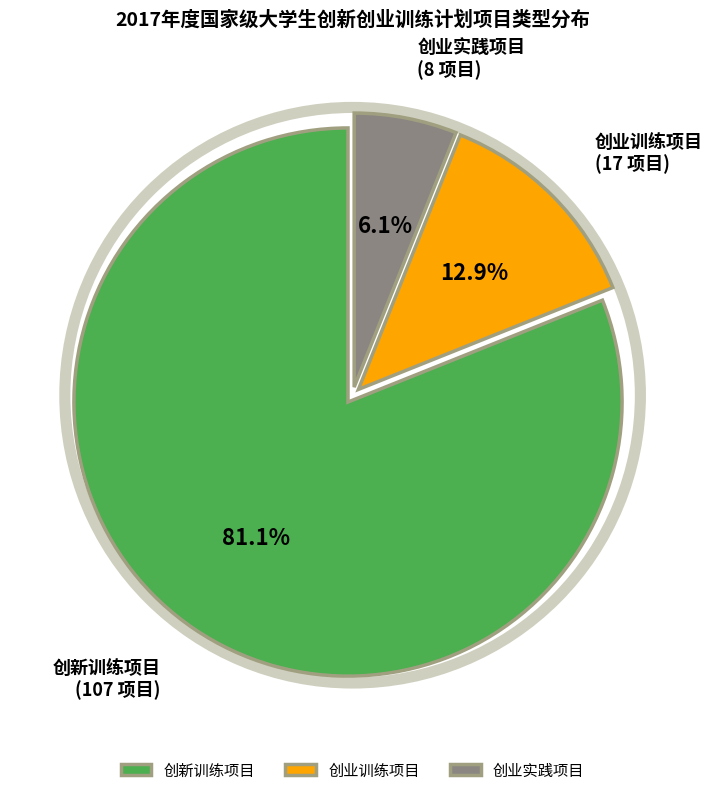

Is there a majority slice in this chart?

Yes